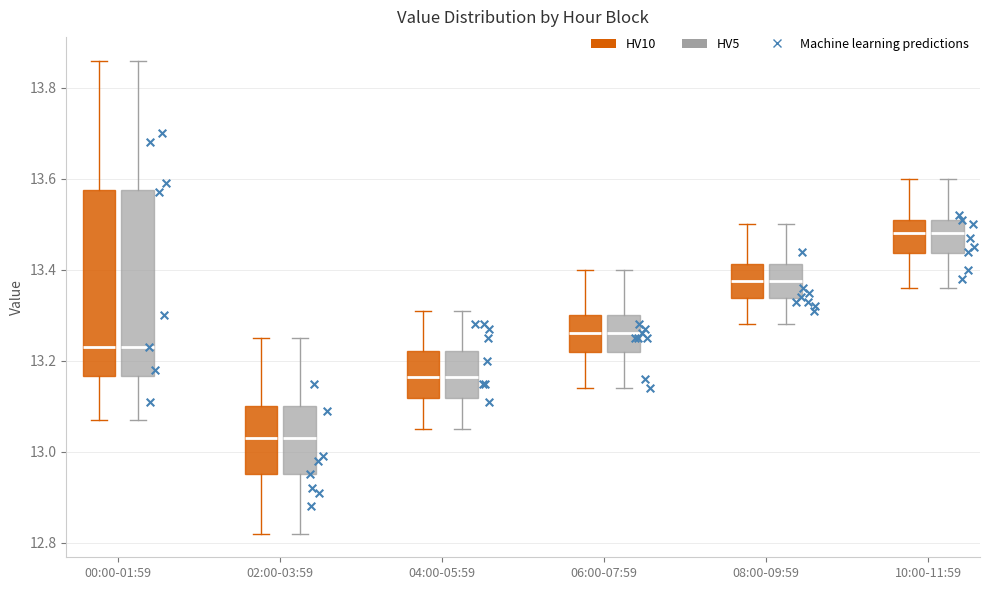

Reading left to right, transcribe this box plot: for each box, give where its median line is, the range the box spans, and where its two whiskers end, as read against the y-axis. The values are not printed on the chart, so give them approximately, as read against the axis.

00:00-01:59 (HV10): median 13.24, box 13.16 to 13.58, whiskers 13.08 to 13.86
00:00-01:59 (HV5): median 13.24, box 13.16 to 13.58, whiskers 13.08 to 13.86
02:00-03:59 (HV10): median 13.04, box 12.96 to 13.10, whiskers 12.82 to 13.26
02:00-03:59 (HV5): median 13.04, box 12.96 to 13.10, whiskers 12.82 to 13.26
04:00-05:59 (HV10): median 13.16, box 13.12 to 13.22, whiskers 13.06 to 13.32
04:00-05:59 (HV5): median 13.16, box 13.12 to 13.22, whiskers 13.06 to 13.32
06:00-07:59 (HV10): median 13.26, box 13.22 to 13.30, whiskers 13.14 to 13.40
06:00-07:59 (HV5): median 13.26, box 13.22 to 13.30, whiskers 13.14 to 13.40
08:00-09:59 (HV10): median 13.38, box 13.34 to 13.42, whiskers 13.28 to 13.50
08:00-09:59 (HV5): median 13.38, box 13.34 to 13.42, whiskers 13.28 to 13.50
10:00-11:59 (HV10): median 13.48, box 13.44 to 13.52, whiskers 13.36 to 13.60
10:00-11:59 (HV5): median 13.48, box 13.44 to 13.52, whiskers 13.36 to 13.60